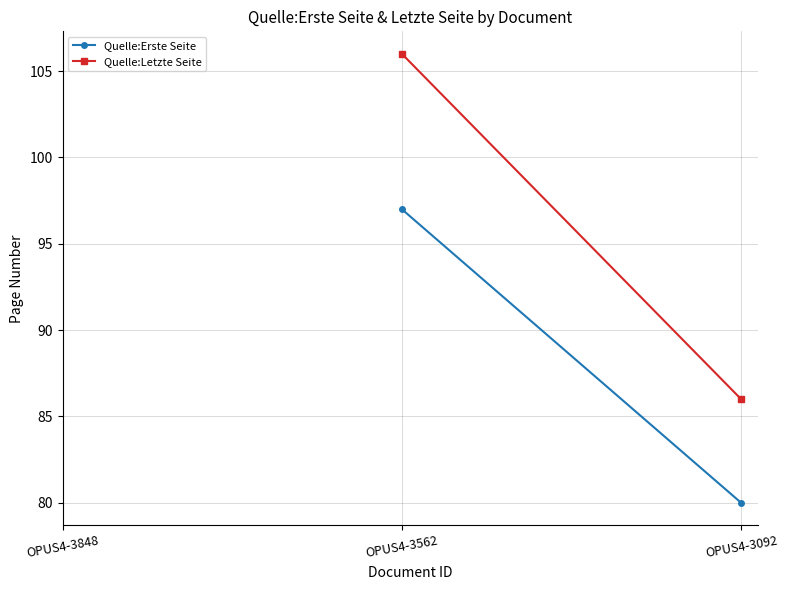

How many lines are shown in the chart?

2